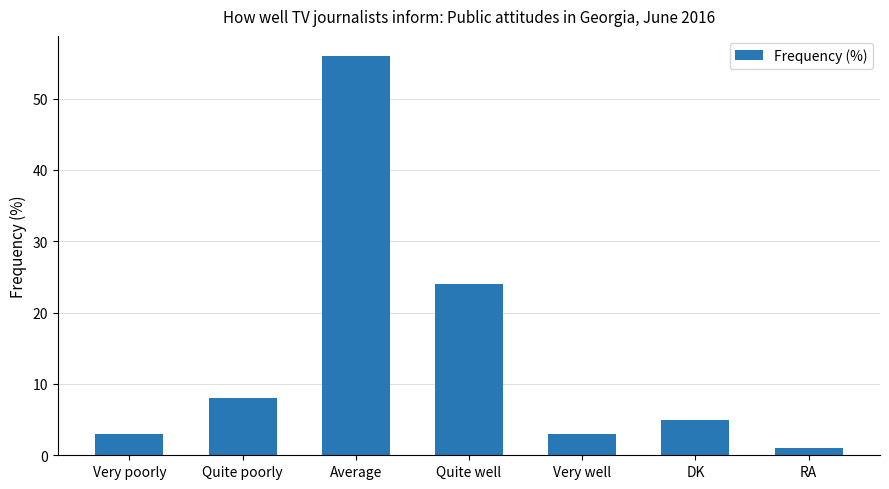

What is the maximum value shown in the chart?

56